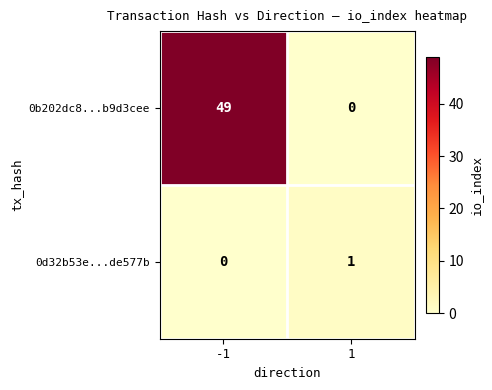

Is it true that 0b202dc8...b9d3cee equals 28 at -1?

False